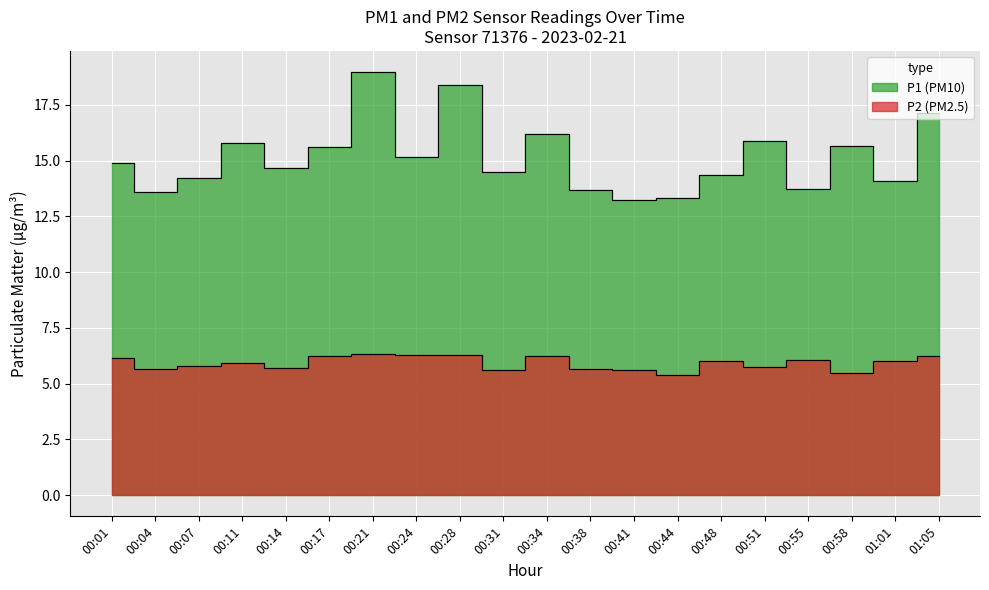

The P1 series shows 28.3 at 11:00. True or false?

False